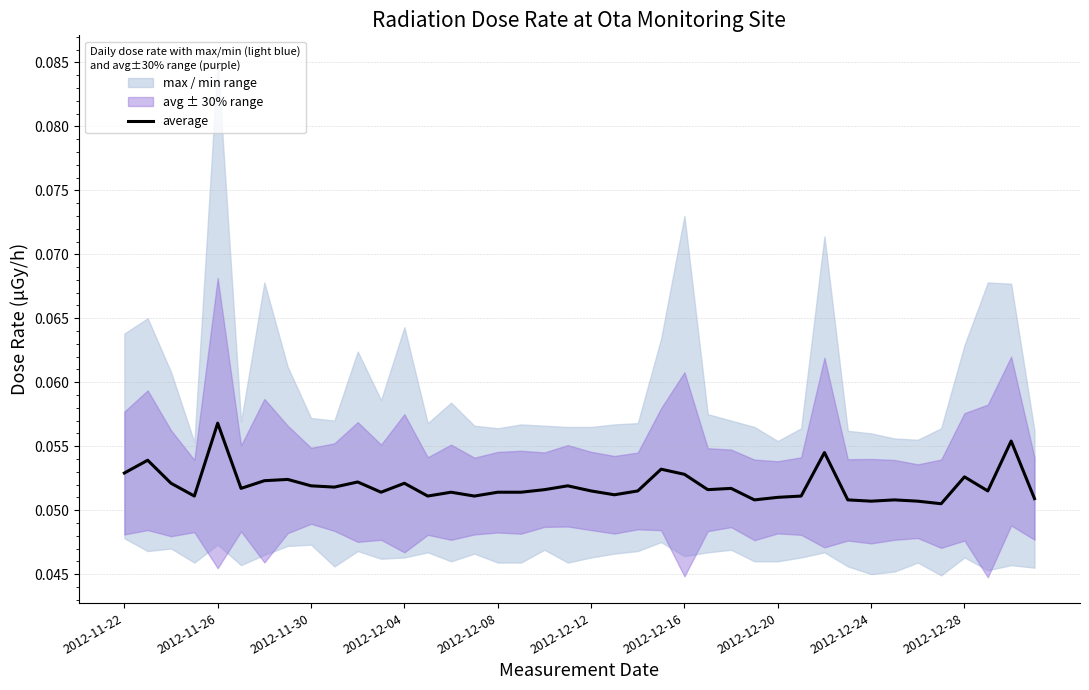

Which has a higher value, 39 or 34?

39